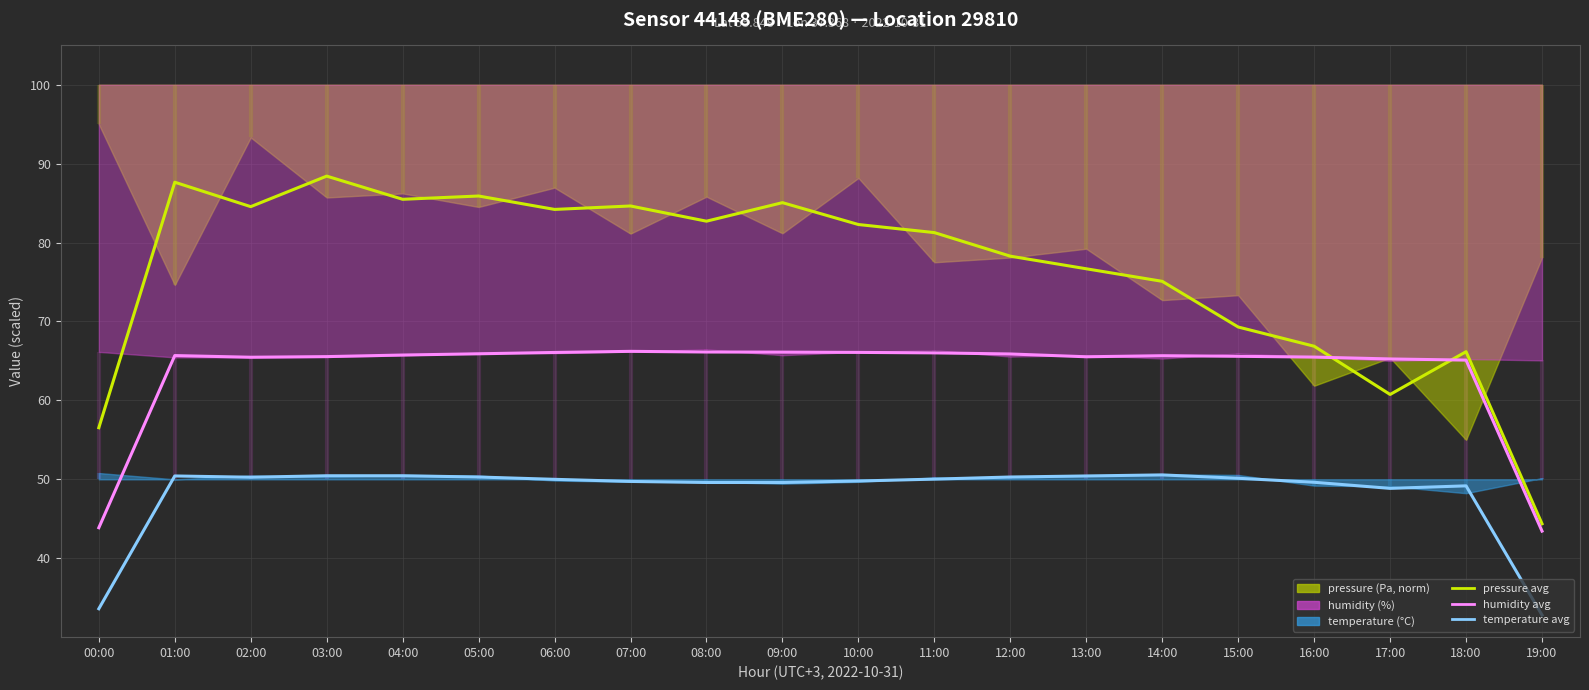

Which series changed the most between 01:00 and 03:00?

pressure avg